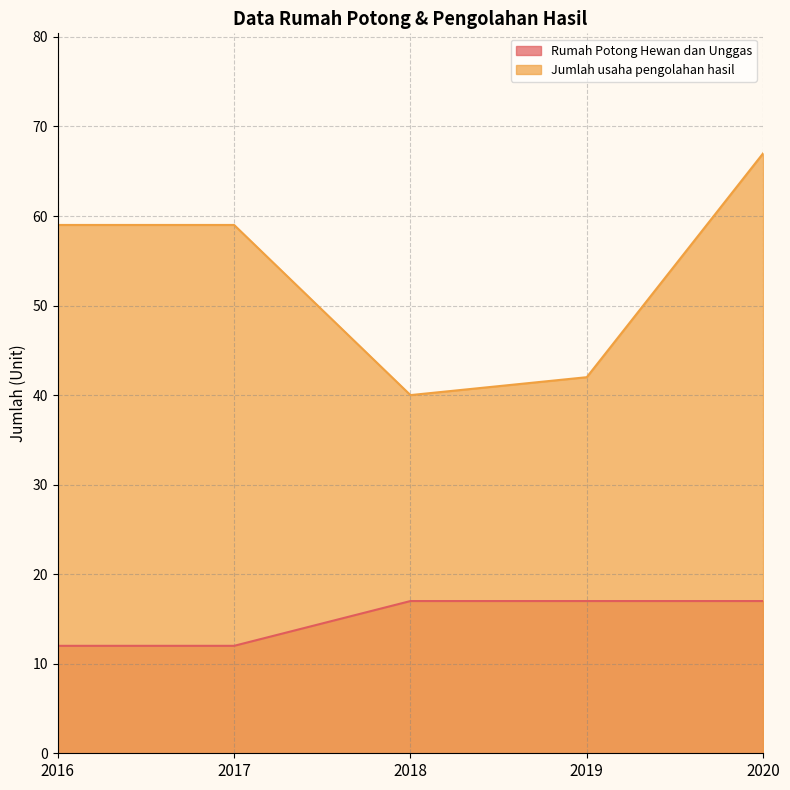

What is the difference between the maximum and minimum values in the Rumah Potong Hewan dan Unggas series?

5